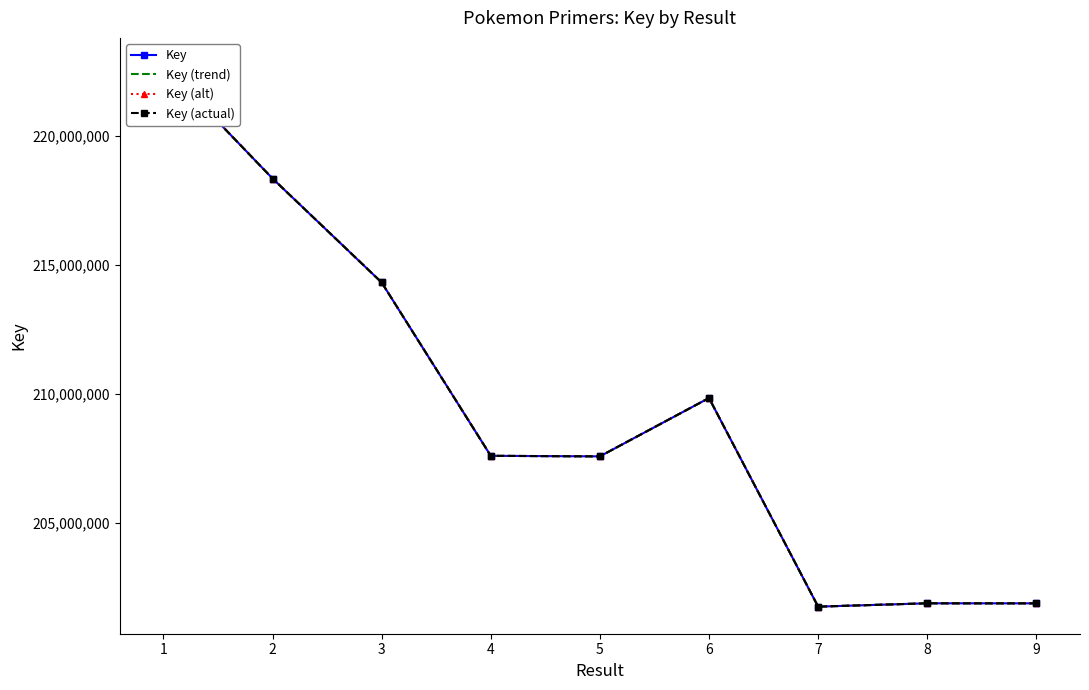

Which series has the largest total across all categories?

Key